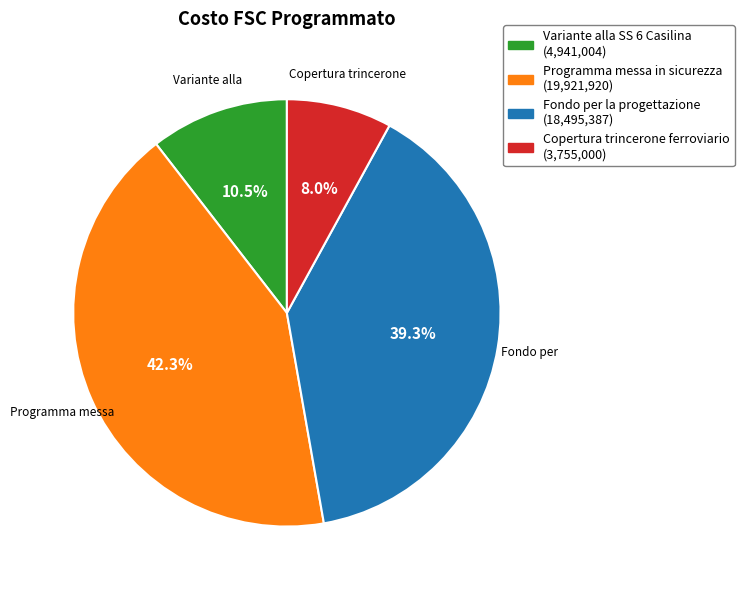

To the nearest percent, what is the average slice percentage?

25%